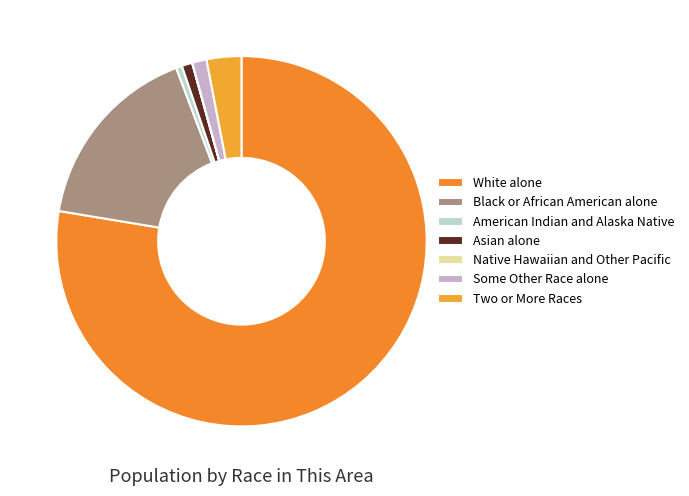

To the nearest percent, what is the difference between the Two or More Races and Some Other Race alone slice percentages?

2%